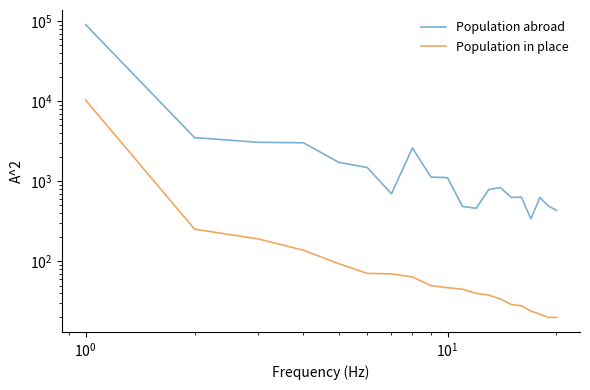

Is the value of Population in place at 9 greater than the value of Population abroad at 17?

No